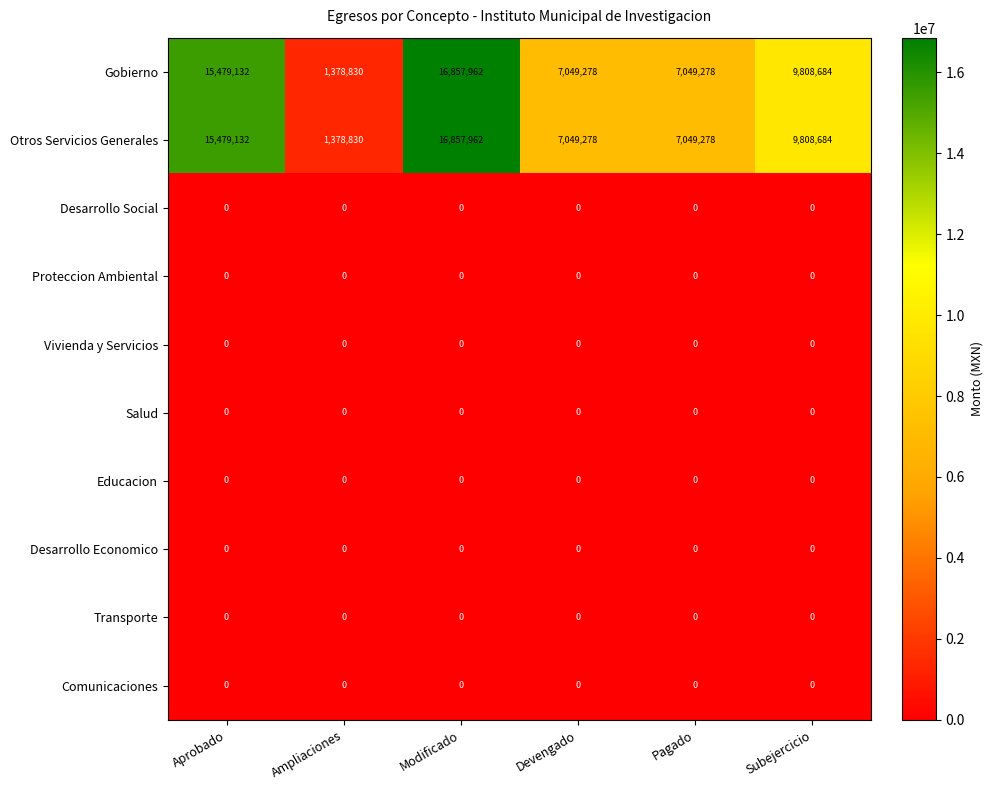

What is the lowest value of the Gobierno series?

1378830